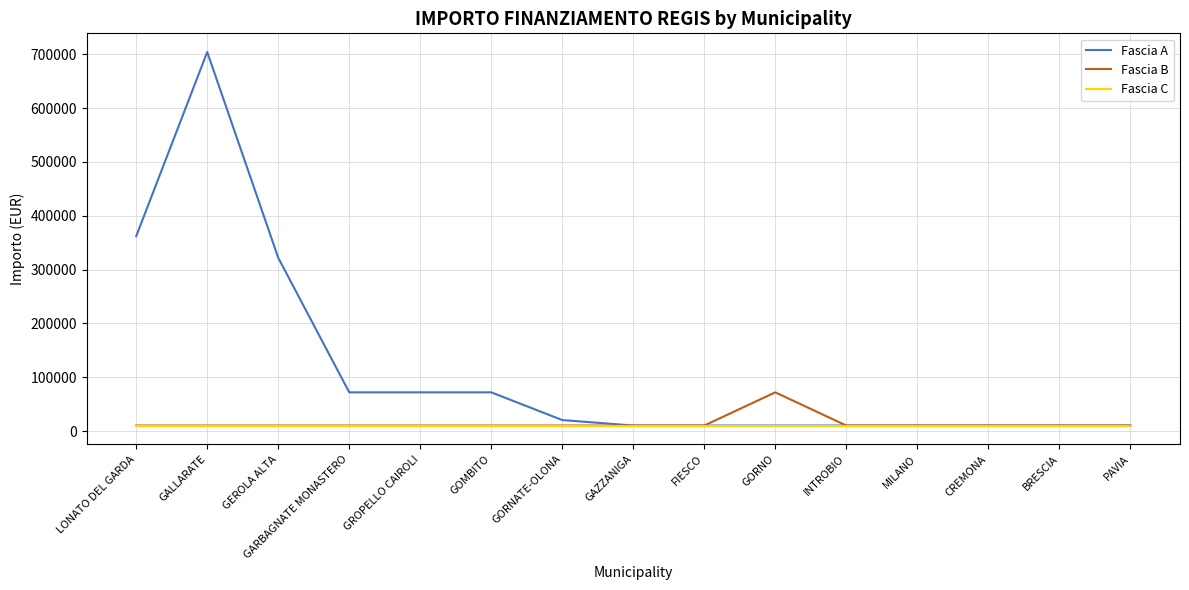

Count the number of categories in the chart.

15